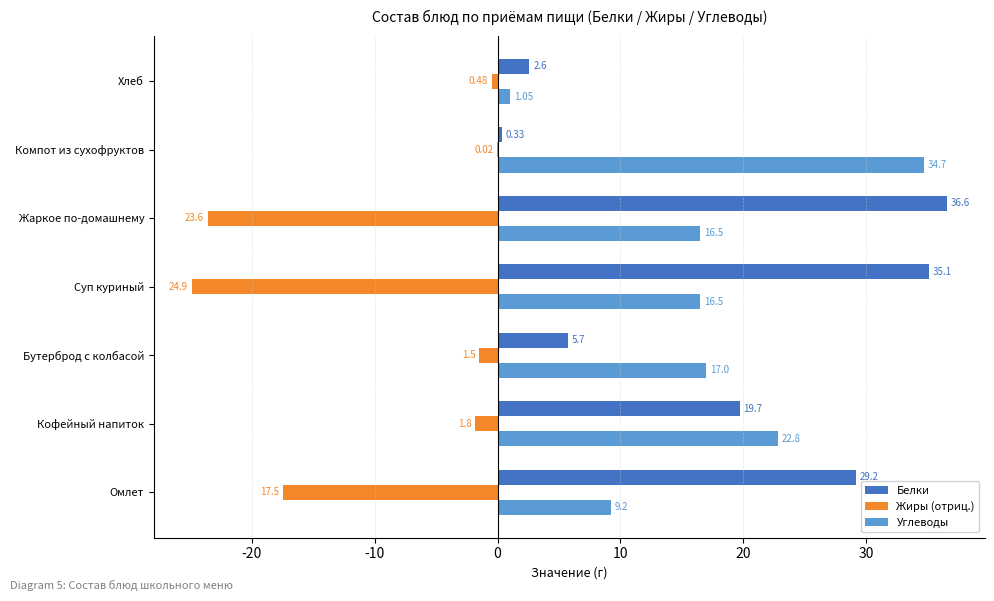

What is the average value of the Жиры (отриц.) series?

-10.0